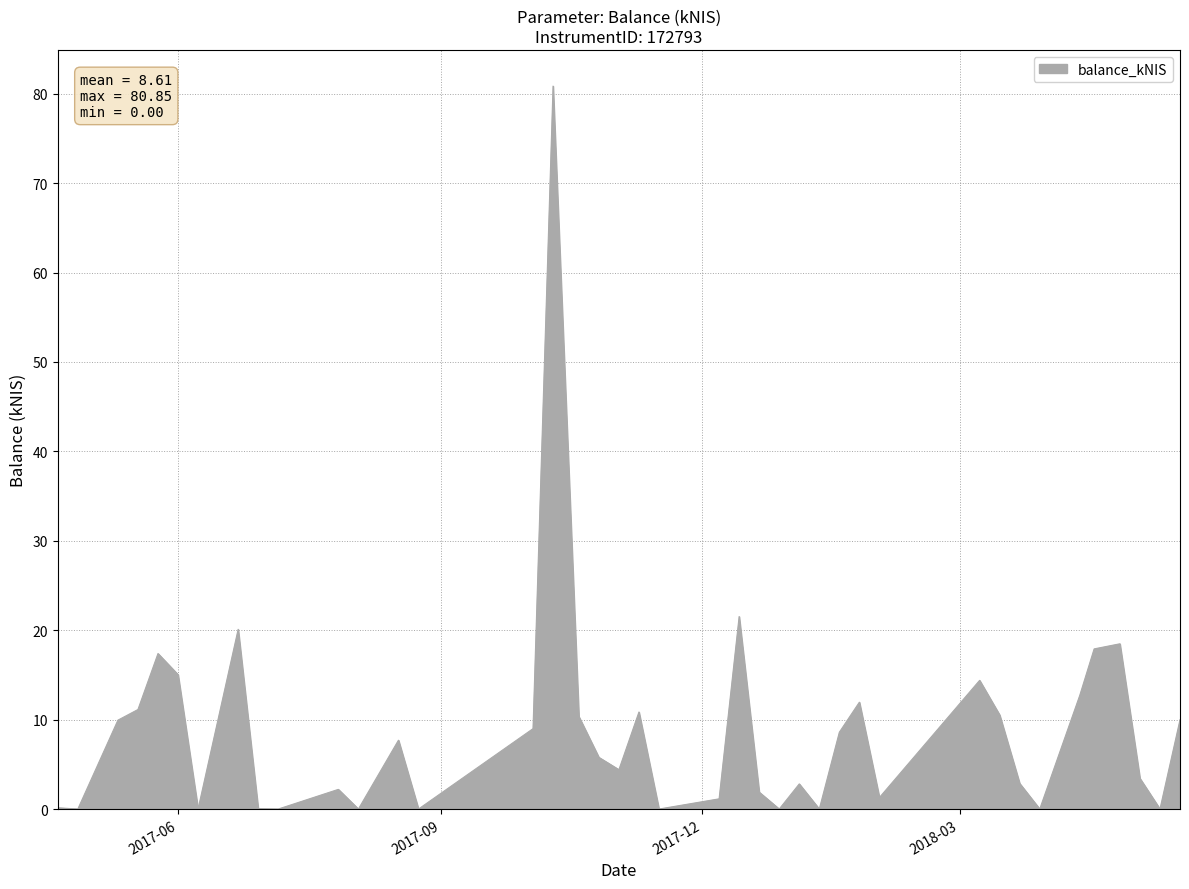

What is the maximum value shown in the chart?

80.8